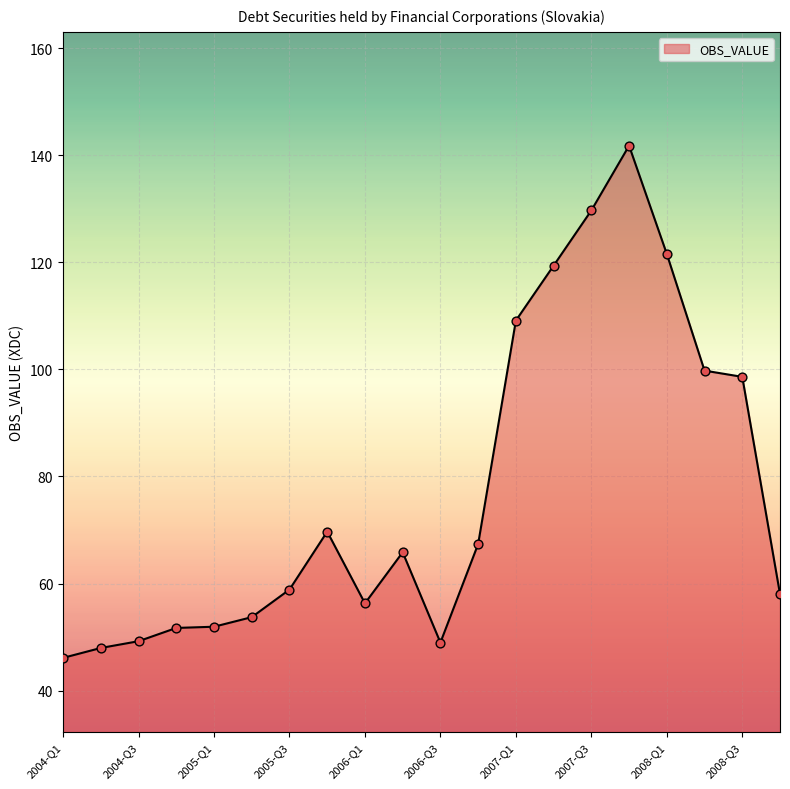

What is the difference between the maximum and minimum values?

95.7